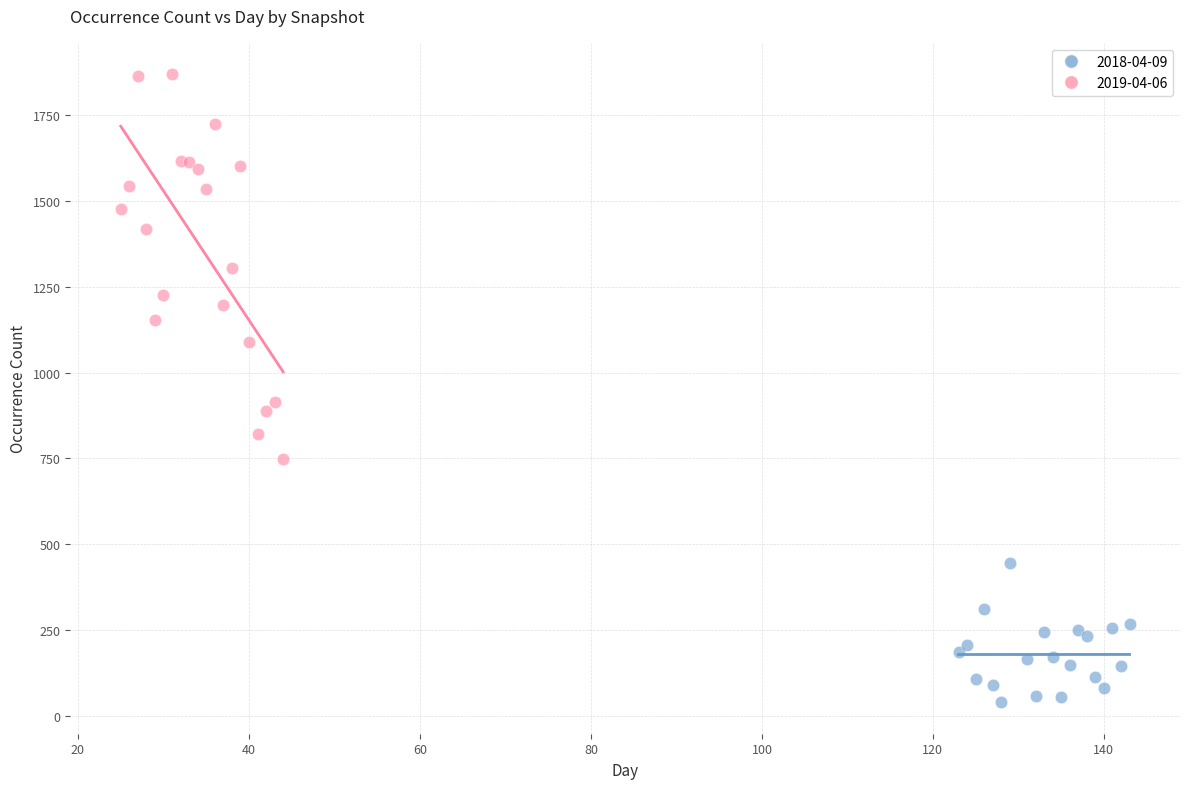

Which series contains the highest Y value?

2019-04-06